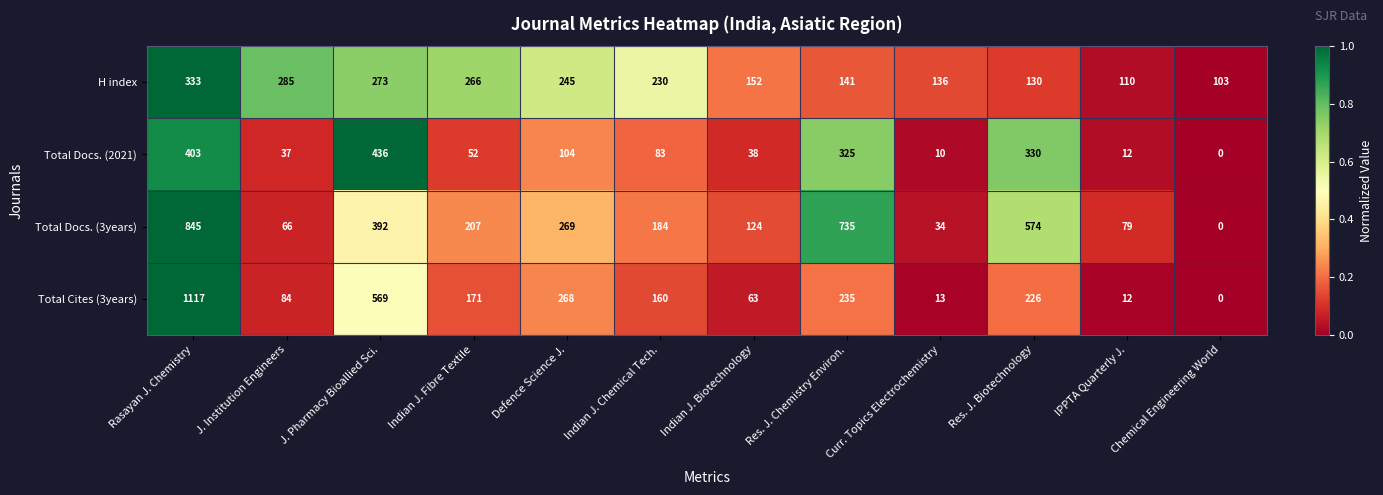

At which category does the chart reach its minimum across all series?

Chemical Engineering World